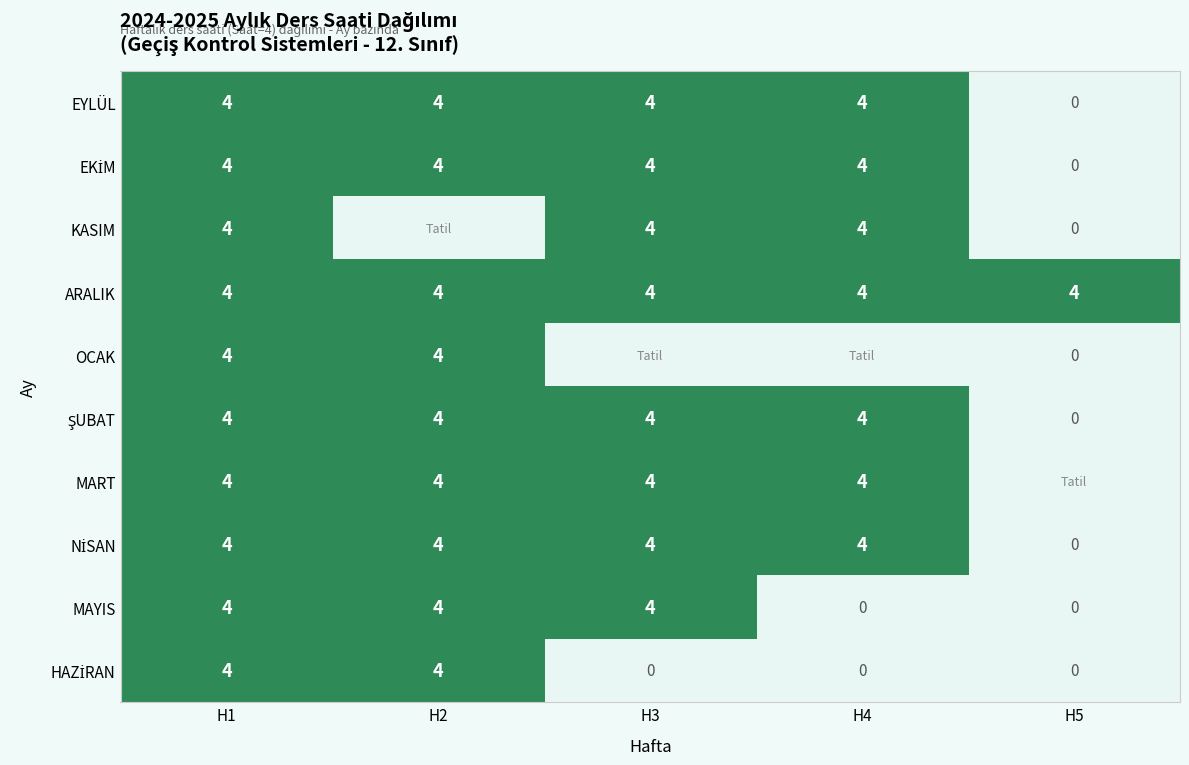

Read the EYLÜL value at H3.

4